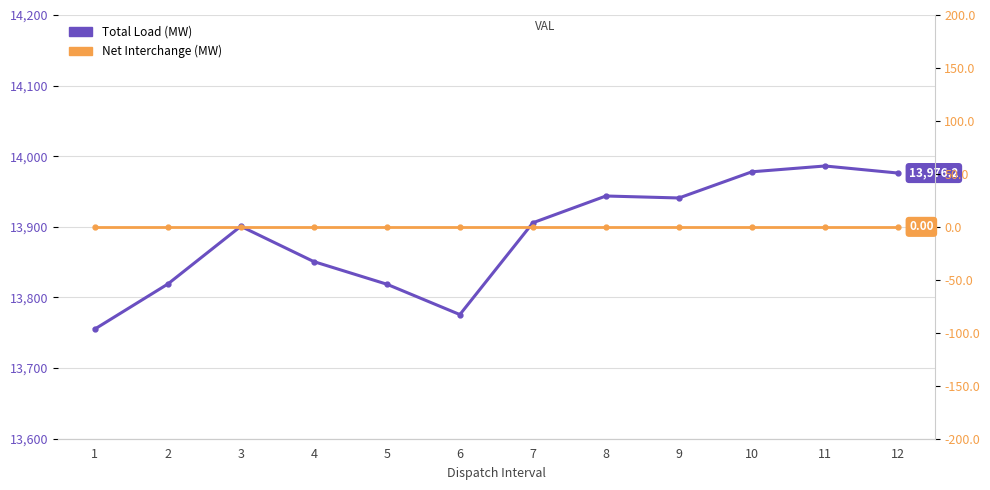

At which label is Net Interchange (MW) closest to 0?

1